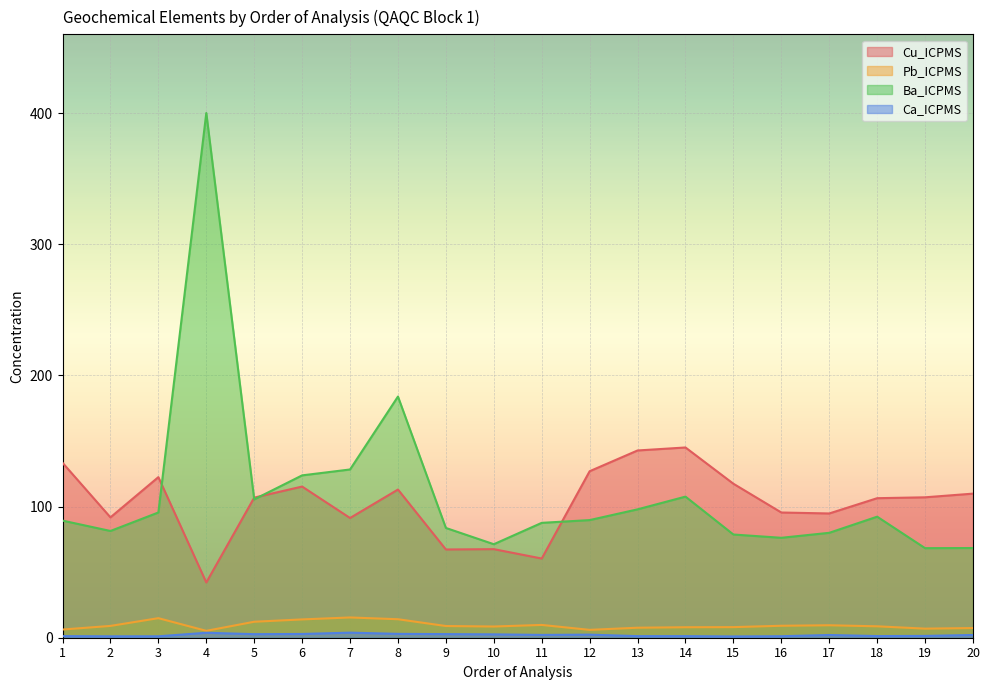

What is the total value across all series at 18?

208.7